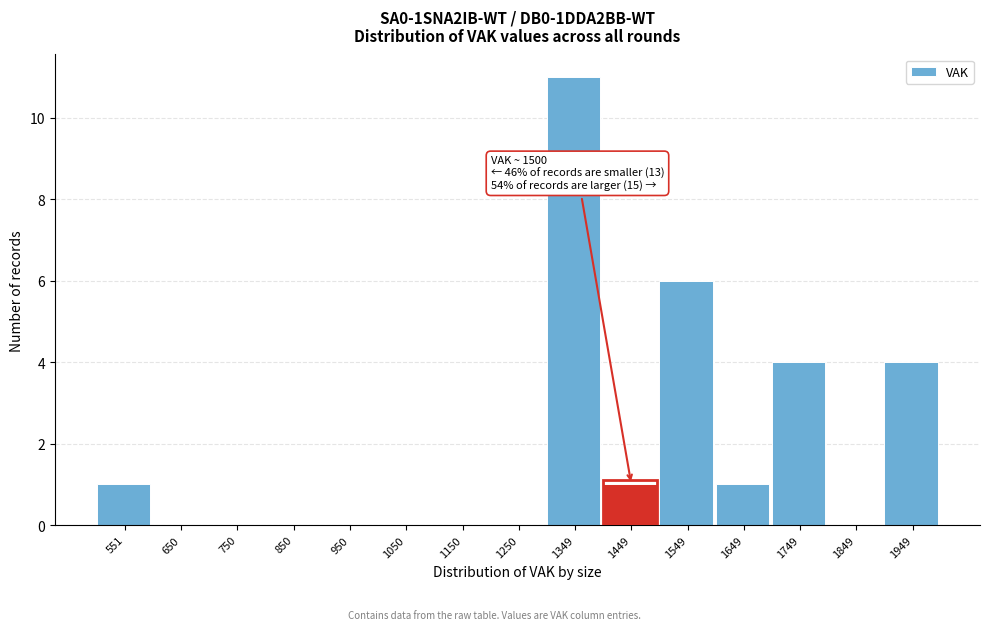

Reading left to right, list all the values displayed in this chart.

551=1	650=0	750=0	850=0	950=0	1050=0	1150=0	1250=0	1349=11	1449=1	1549=6	1649=1	1749=4	1849=0	1949=4